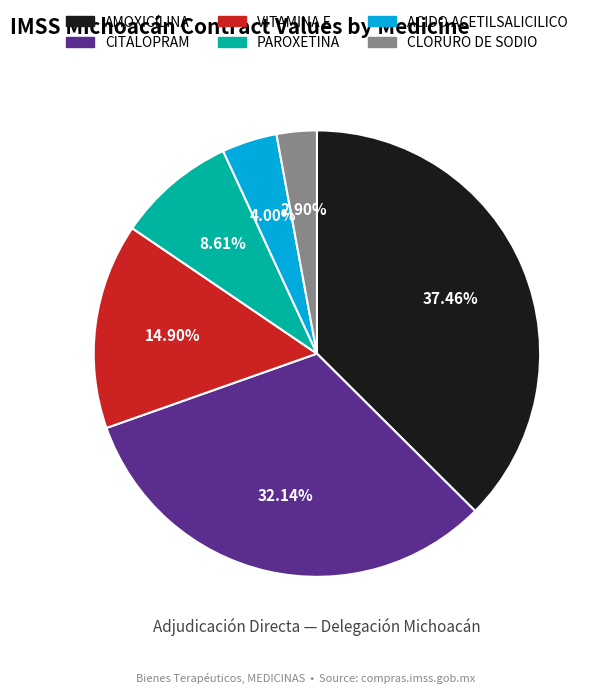

Which slice is the largest?

AMOXICILINA